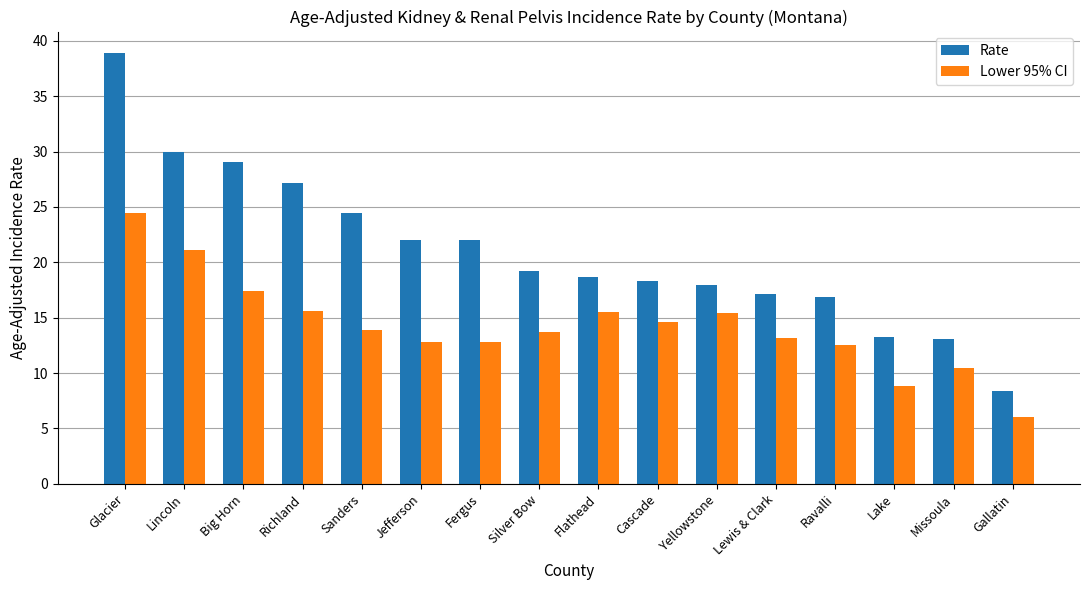

Rank the series by their average value, from highest to lowest.

Rate, Lower 95% CI